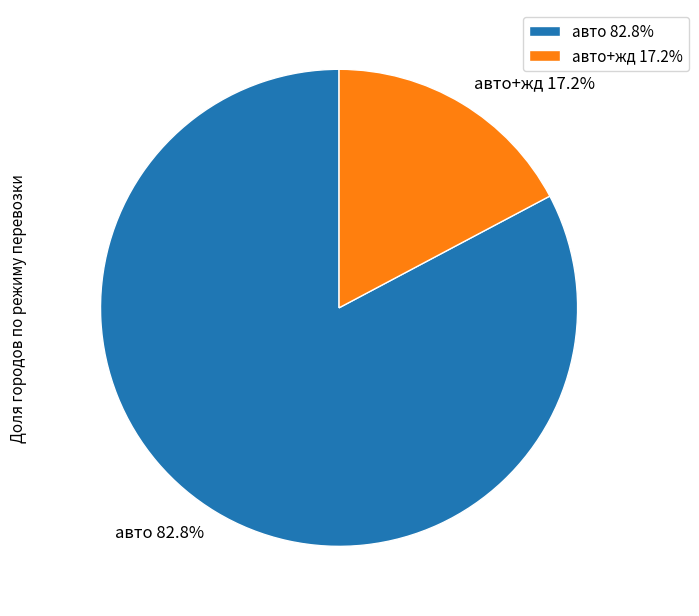

To the nearest percent, what is the difference between the largest and smallest slice percentages?

66%